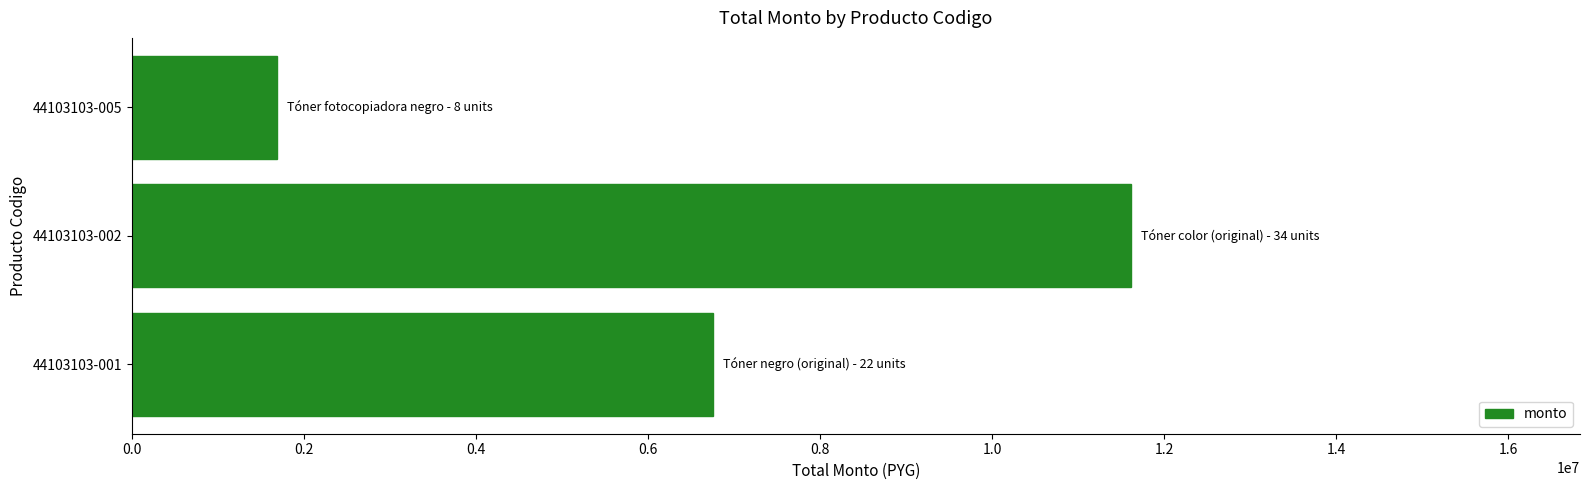

What is the difference between the maximum and minimum values?

9918000